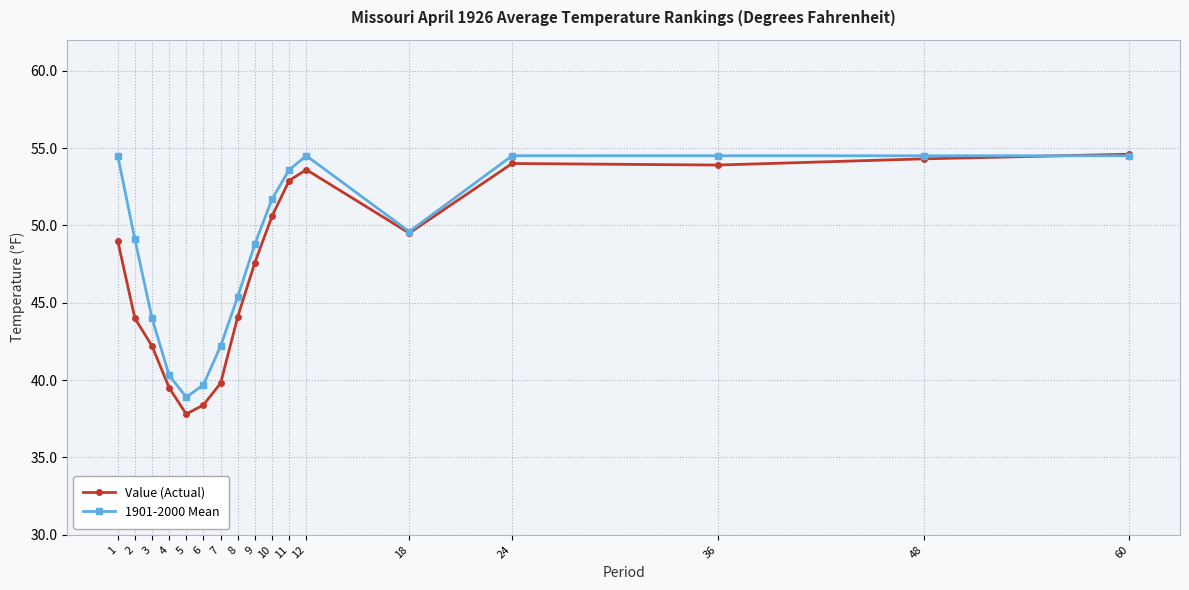

Rank the series at 6 from highest to lowest value.

1901-2000 Mean, Value (Actual)